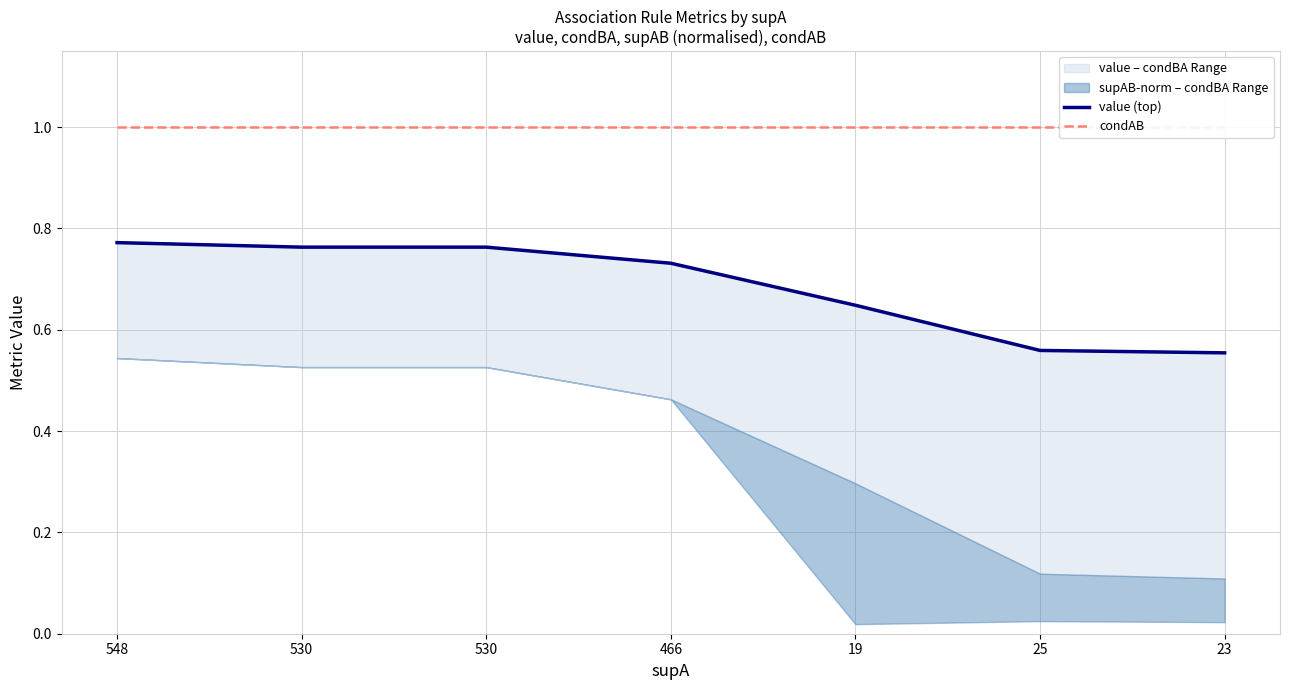

What is the maximum value for condAB?

1.0